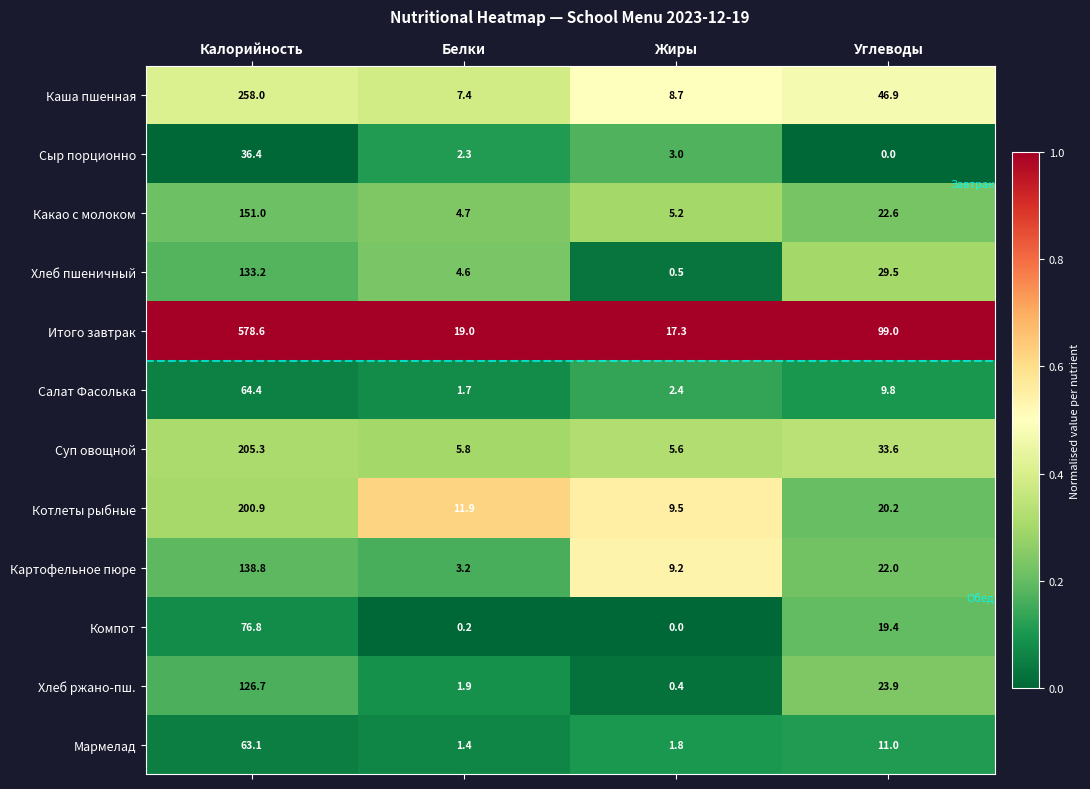

What is the sum of the Хлеб ржано-пш. values at Углеводы and Калорийность?

150.6